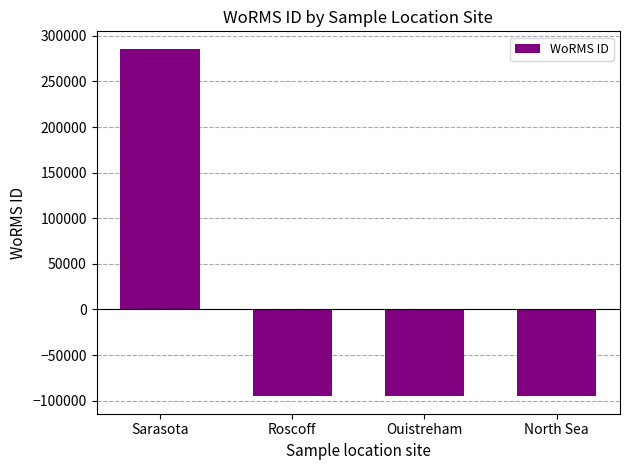

What is the label of the 3rd bar from the left?

Ouistreham